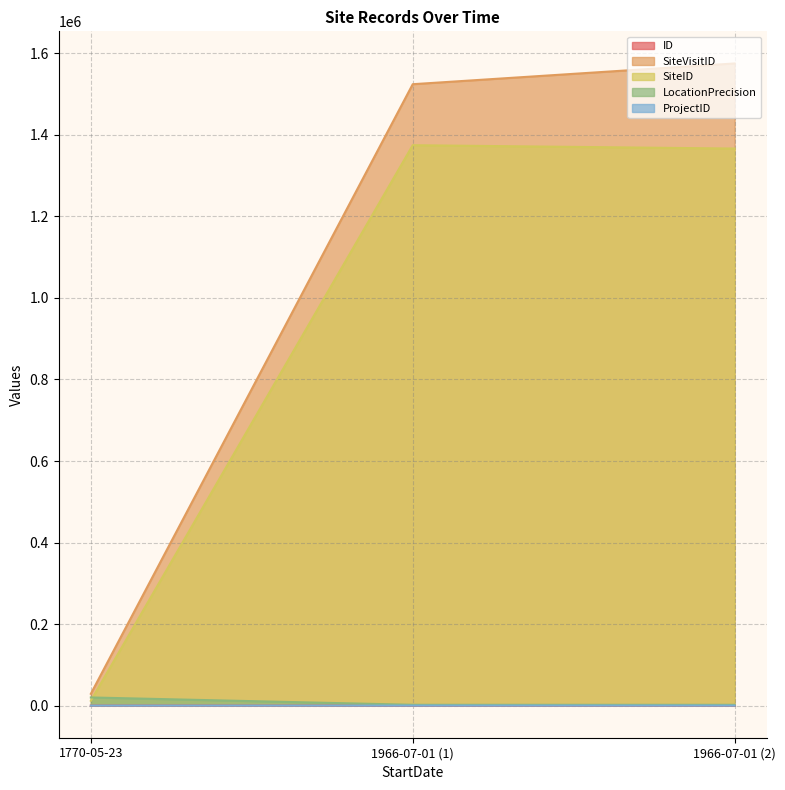

What is the total value across all series at 1966-07-01 (2)?

2943697